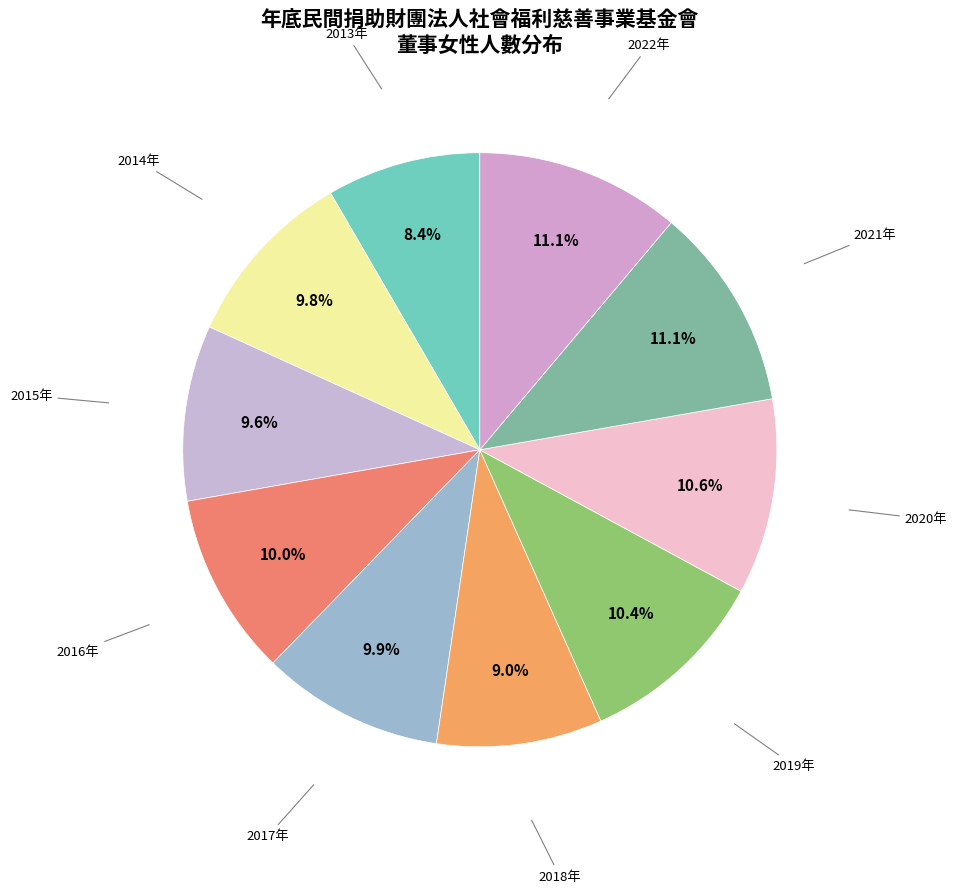

How many segments does this pie chart have?

10